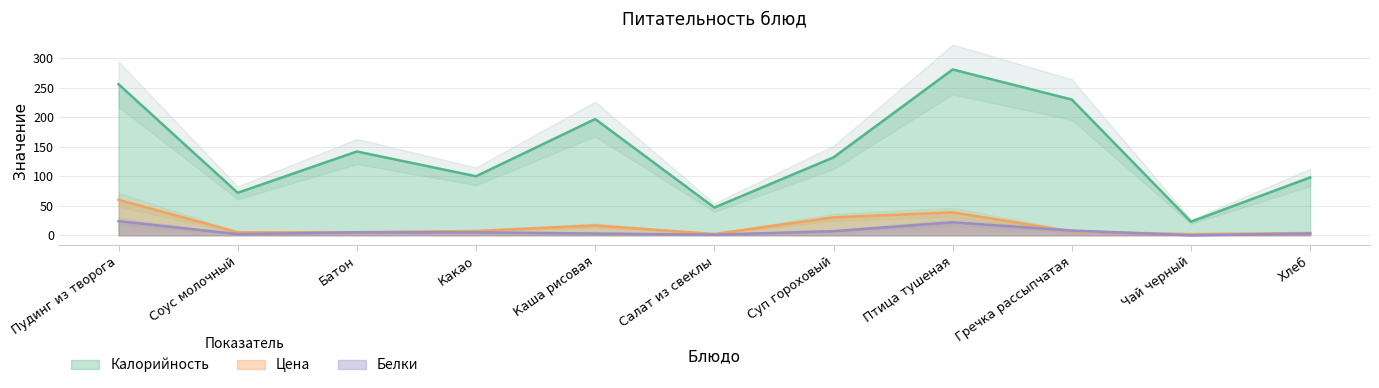

What is the approximate value of Белки at Какао?

5.0